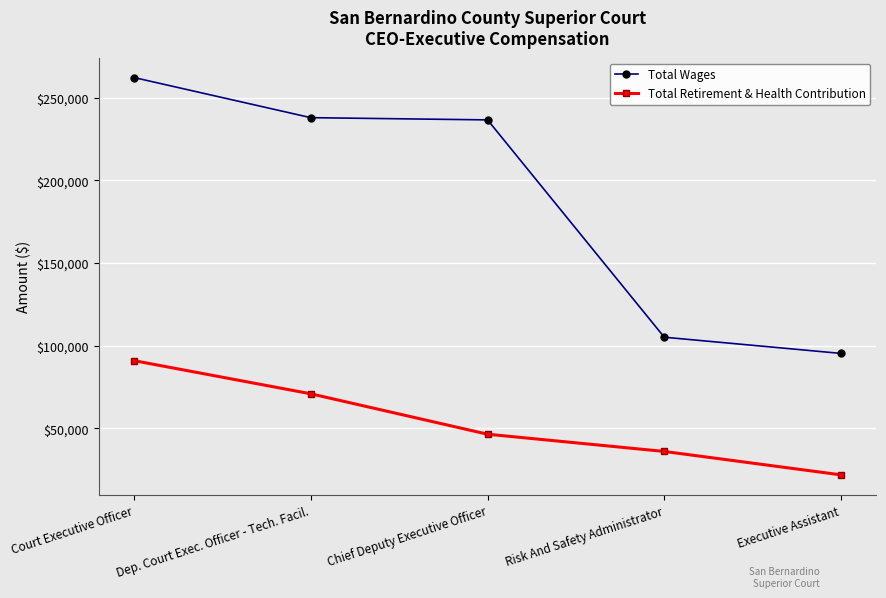

The Total Retirement & Health Contribution series shows 12041 at Chief Deputy Executive Officer. True or false?

False